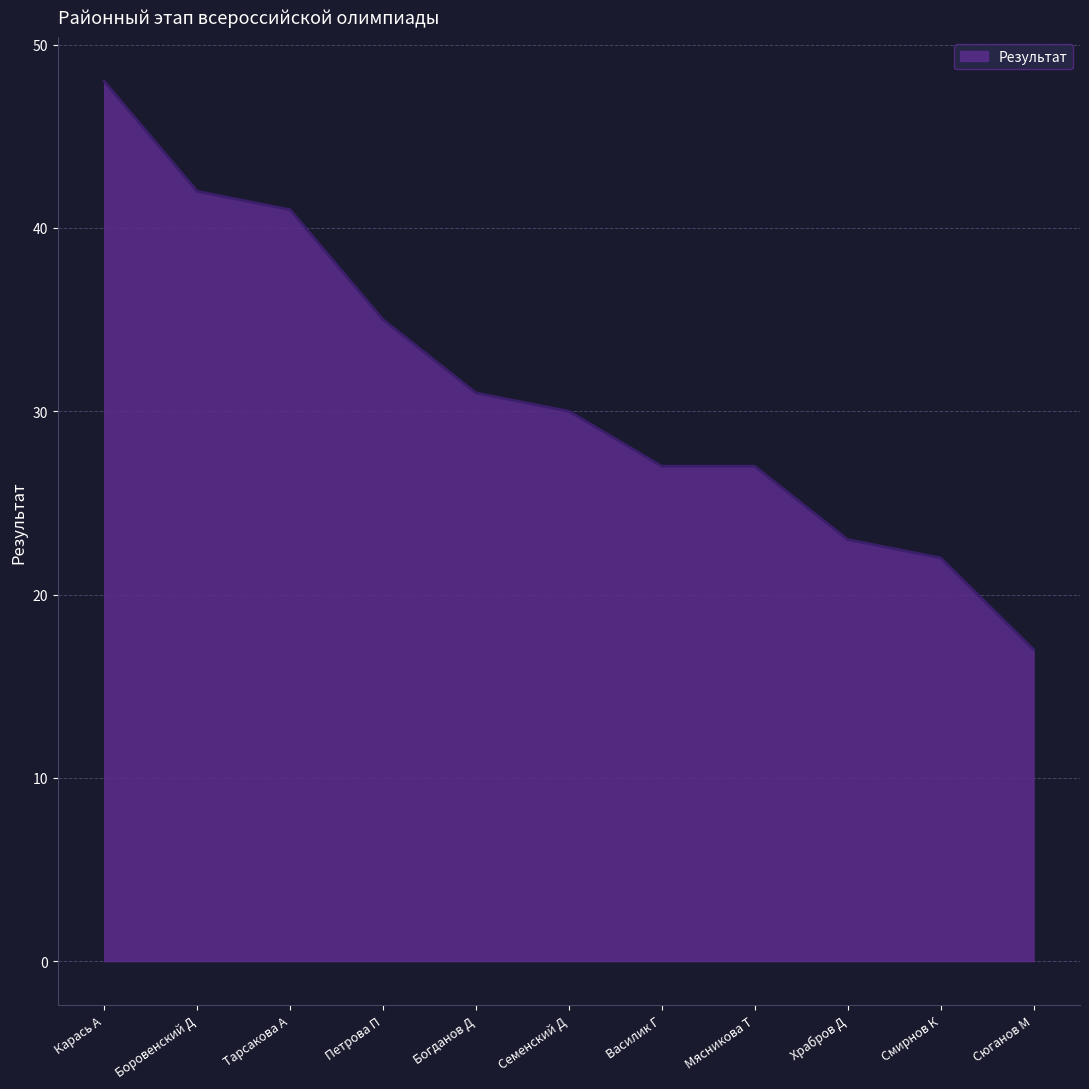

What is the difference between the values at Петрова П and Храбров Д?

12